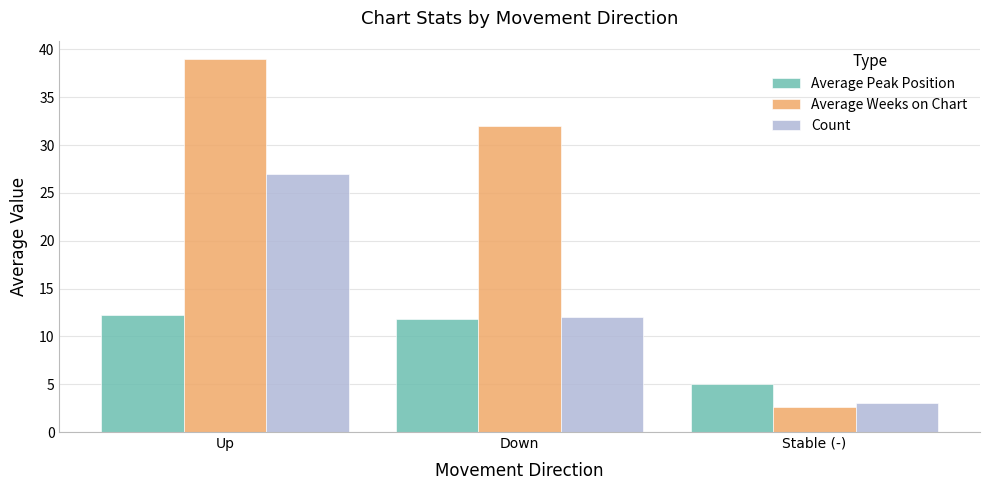

The Count series shows 12.0 at Down. True or false?

True